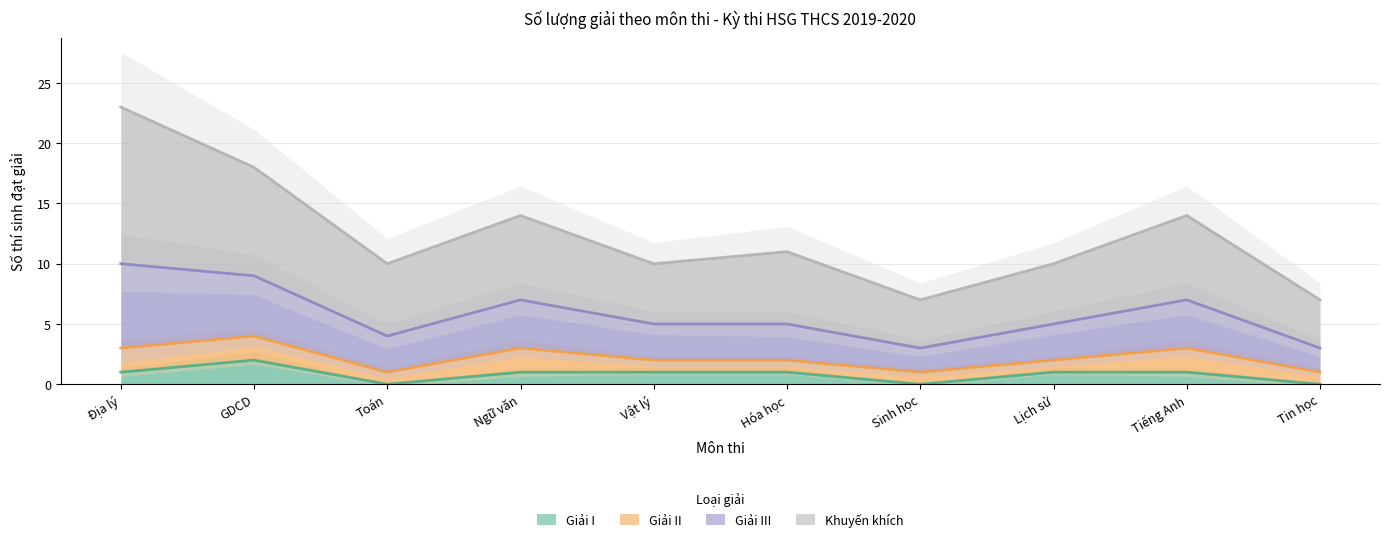

True or false: Giải I has a value of 0 at Tiếng Anh.

False